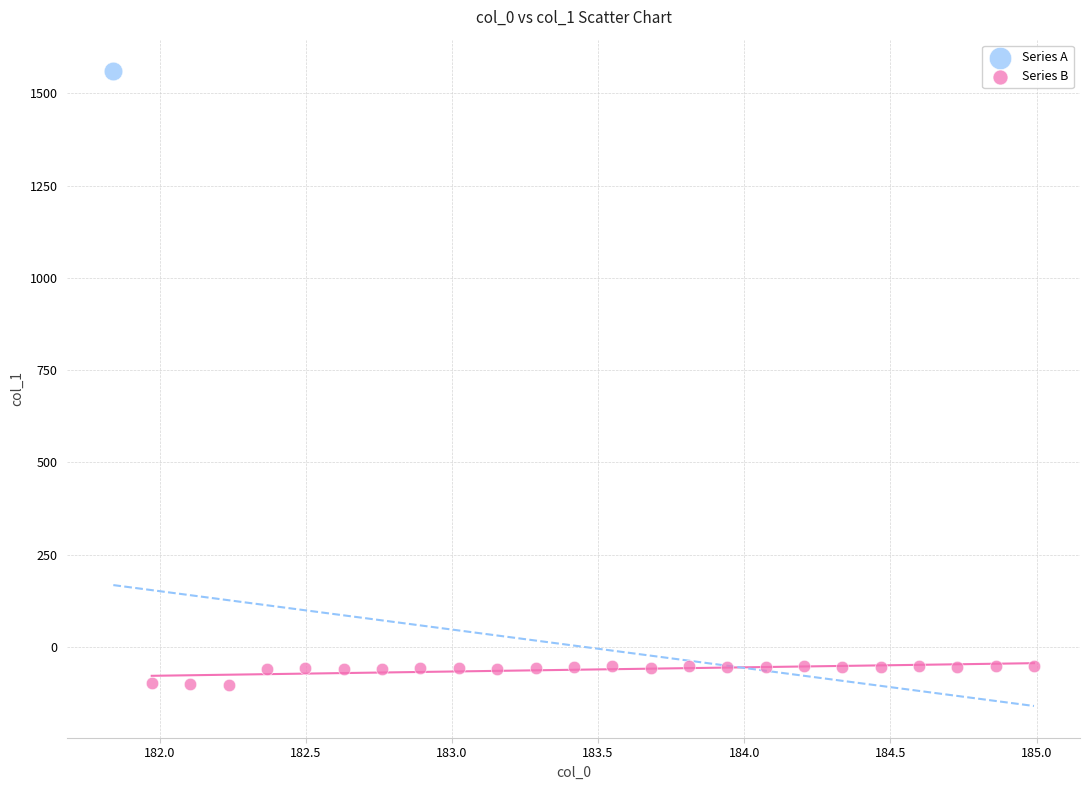

What are all the series names shown in the legend?

Series A, Series B